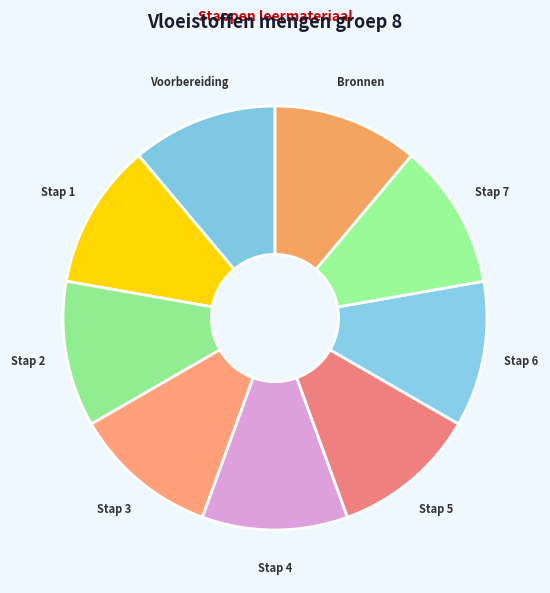

True or false: Stap 1 accounts for 11% of the total.

True